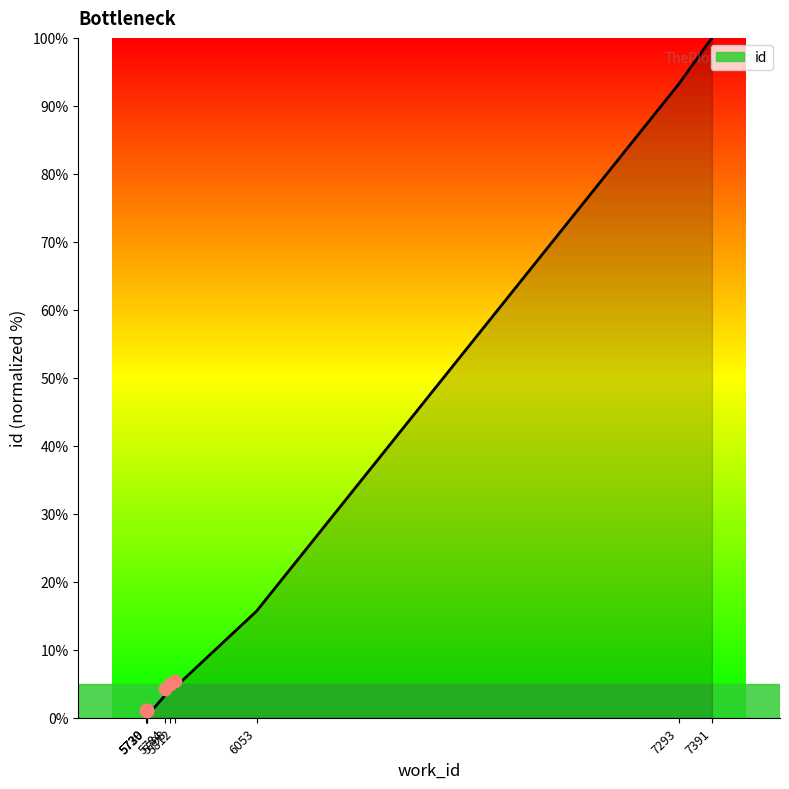

What is the change in value from 5798 to 5812?

+0.4